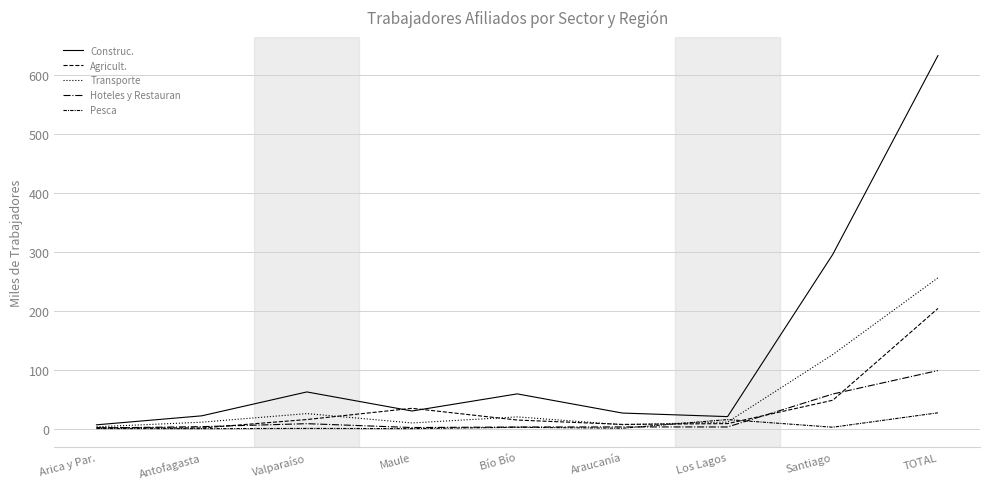

What is the sum of the Pesca values at Araucanía and TOTAL?

27.7